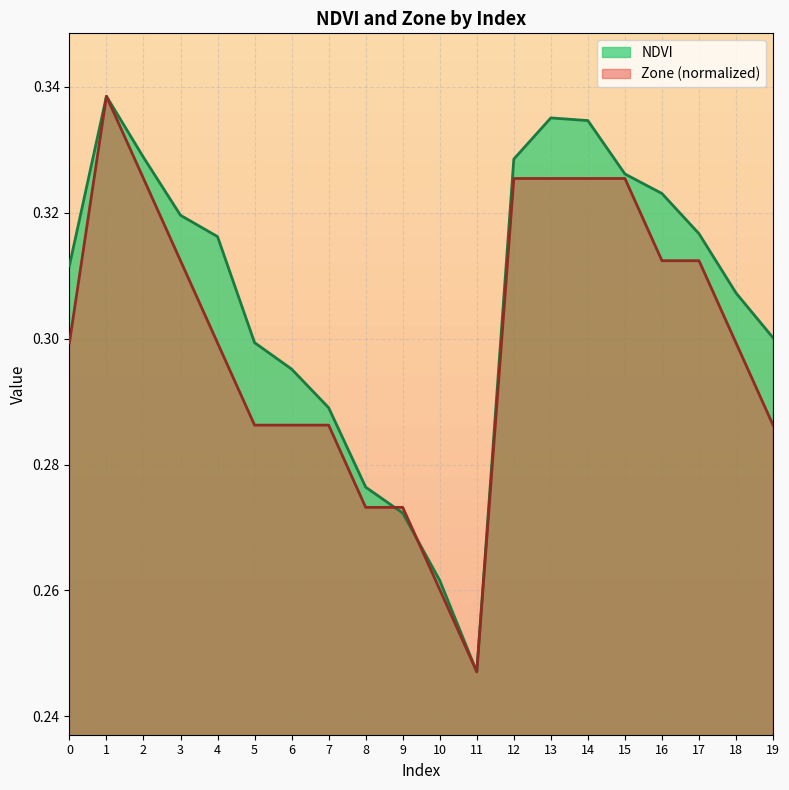

What are all the series names shown in the legend?

NDVI, Zone (normalized)